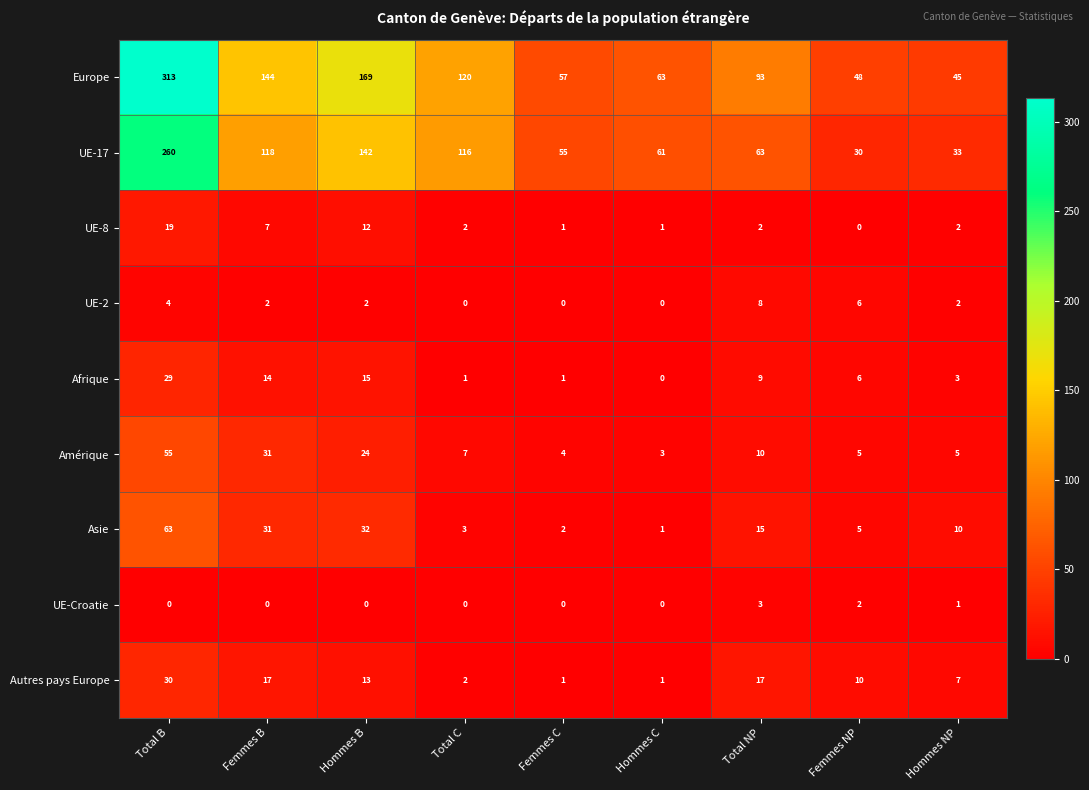

At how many categories does at least one series exceed 112?

4